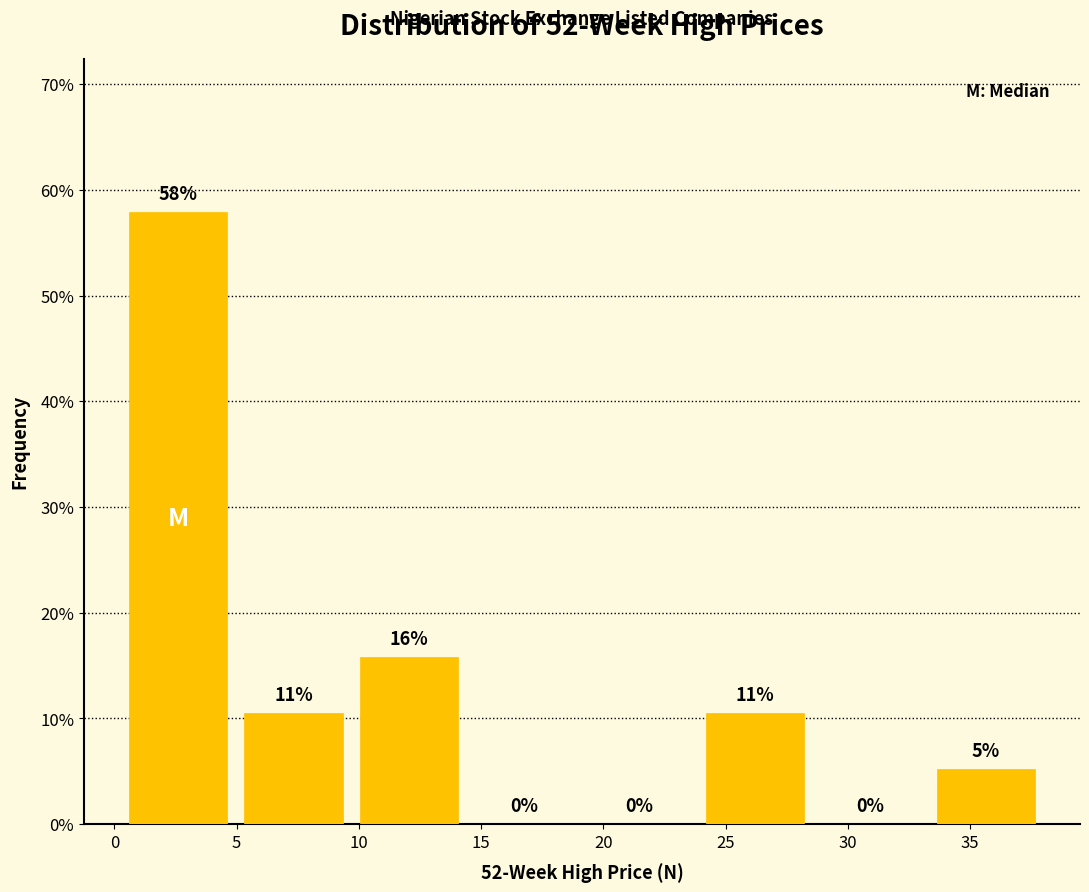

Over which range of the x-axis is the bar tallest?

0.5 to 5.0